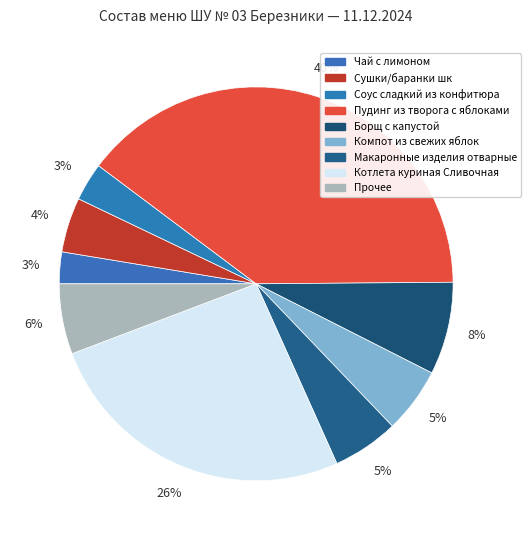

What is the largest slice in the pie chart?

Пудинг из творога с яблоками